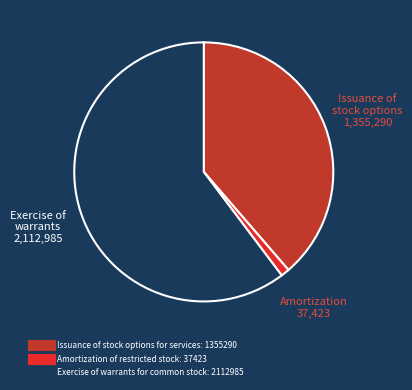

Combined, do Exercise of warrants for common stock and Issuance of stock options for services account for over 50%?

Yes